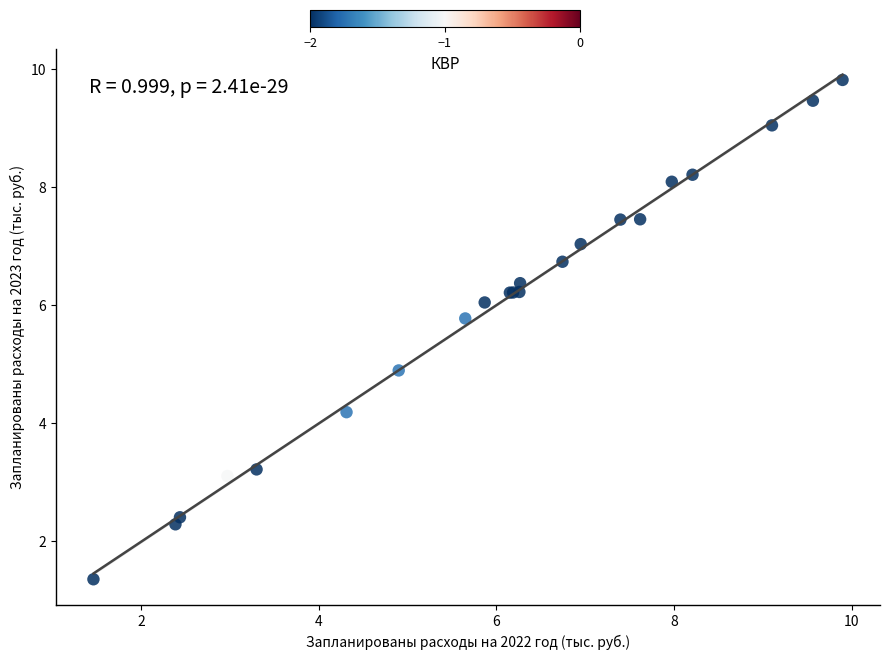

What Y value in the scatter plot is closest to 5?

4.9